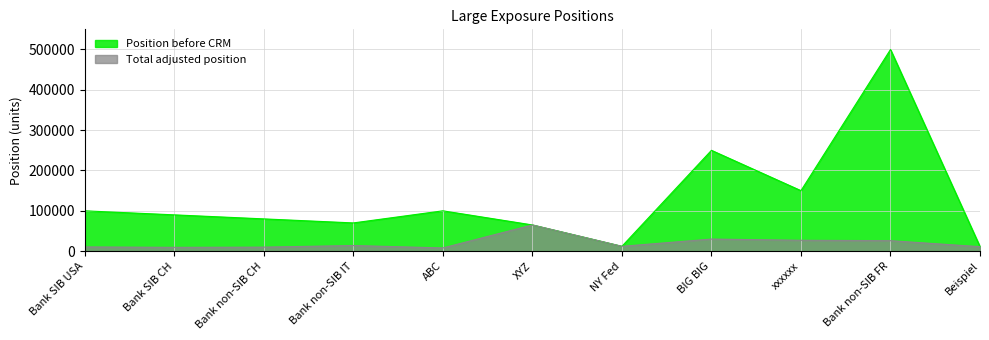

True or false: Position before CRM and Total adjusted position intersect in this chart.

False